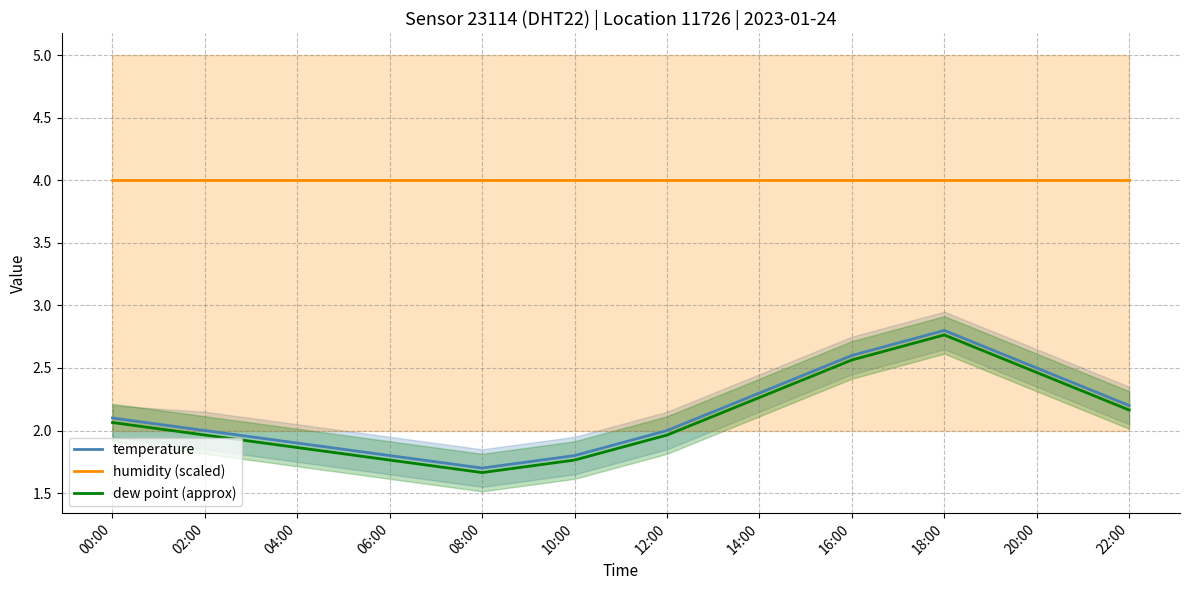

What are all the series names shown in the legend?

temperature, humidity (scaled), dew point (approx)